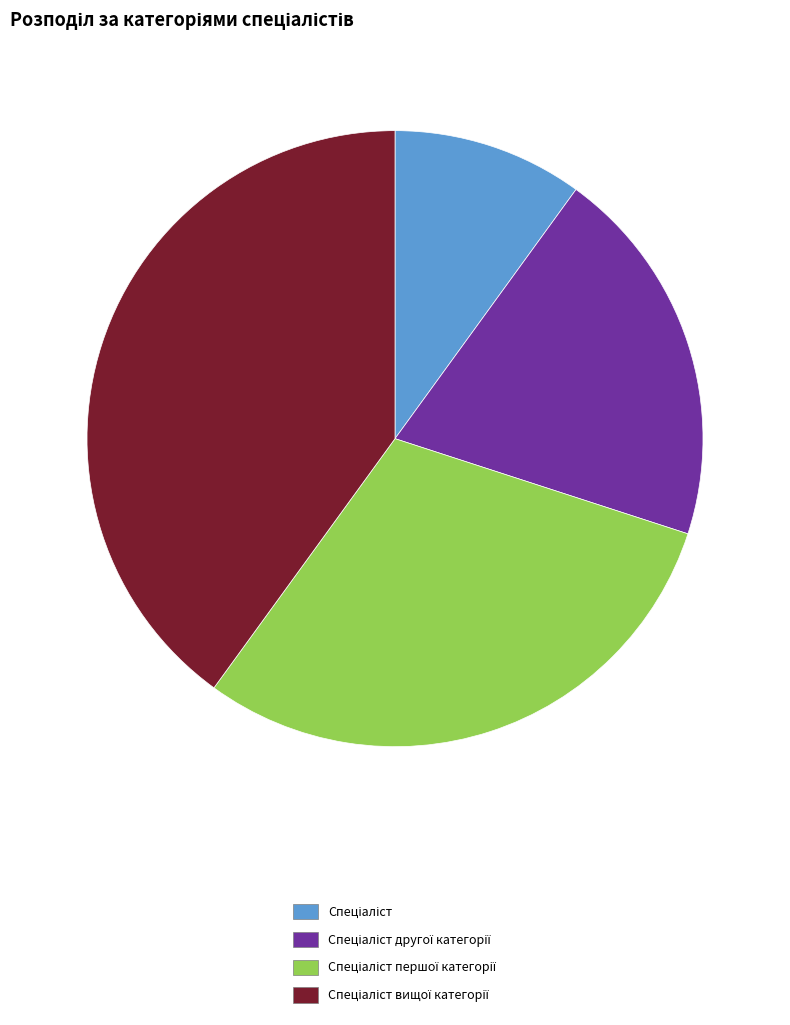

Which category has the smallest portion of the pie?

Спеціаліст